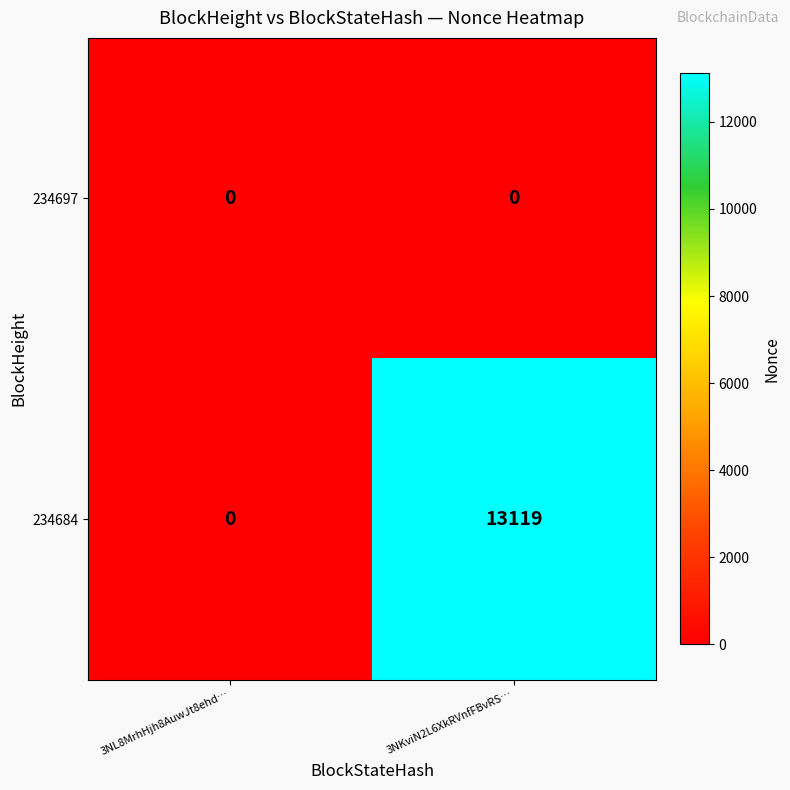

Reading right to left, transcribe all the data shown in this chart.

234697: 3NKviN2L6XkRVnfFBvRS…=0	3NL8MrhHjh8AuwJt8ehd…=0
234684: 3NKviN2L6XkRVnfFBvRS…=13119	3NL8MrhHjh8AuwJt8ehd…=0